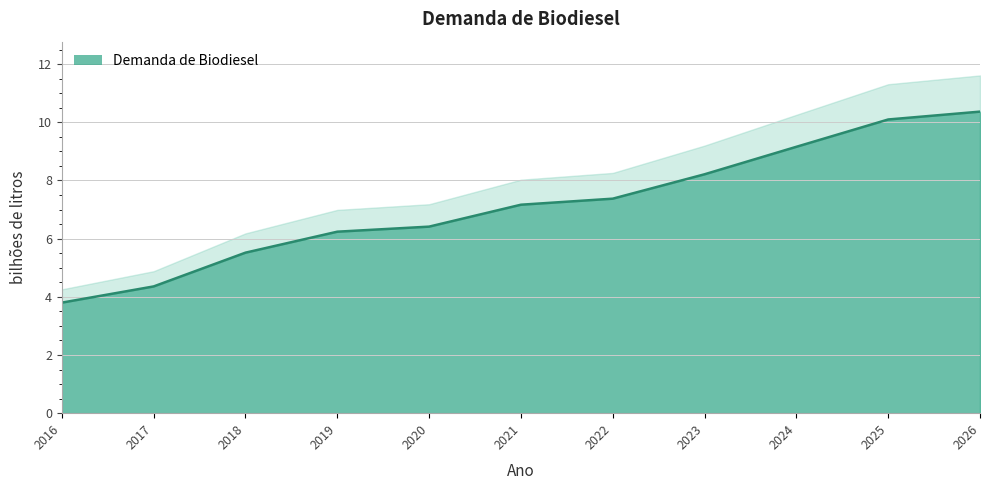

List the labels in order of value, smallest first.

2016, 2017, 2018, 2019, 2020, 2021, 2022, 2023, 2024, 2025, 2026